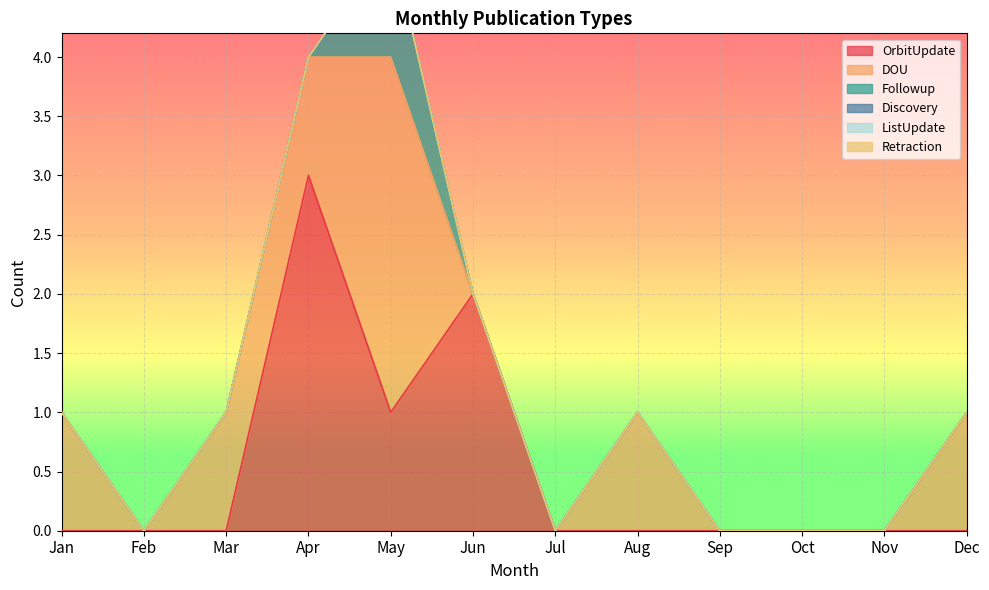

Is it true that DOU equals 1 at Mar?

True